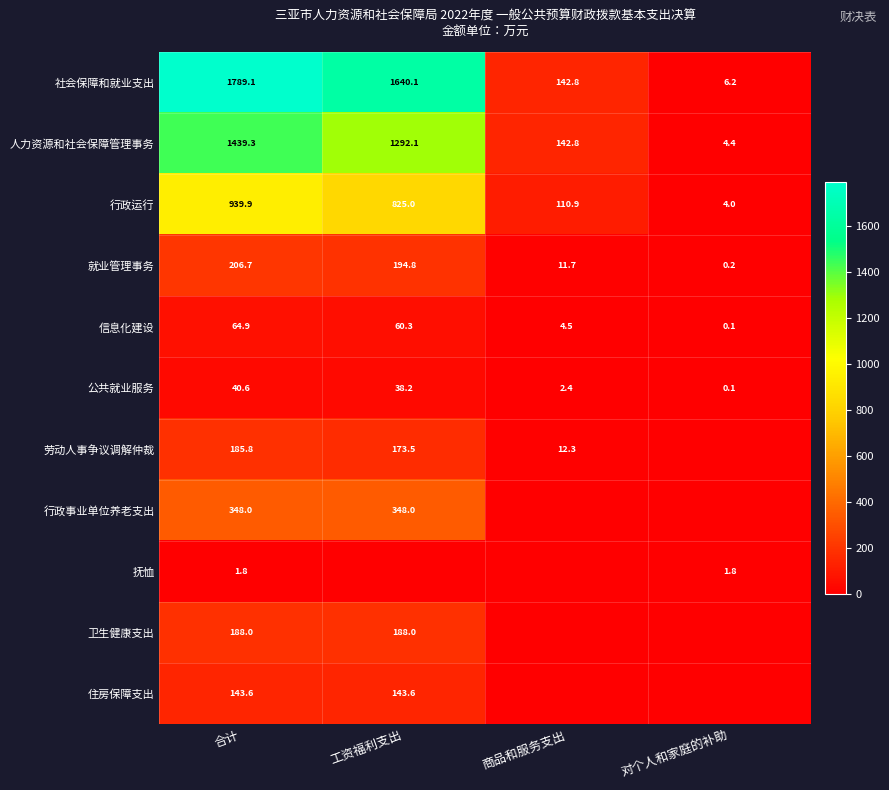

What is the sum of the 行政运行 values at 工资福利支出 and 对个人和家庭的补助?

829.0